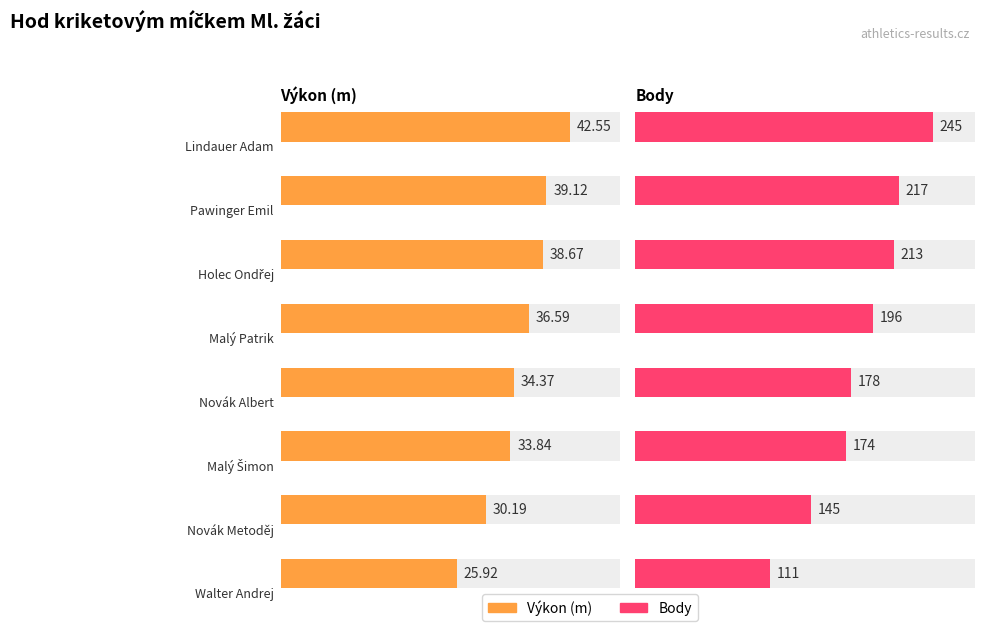

At how many categories does at least one series exceed 61?

8